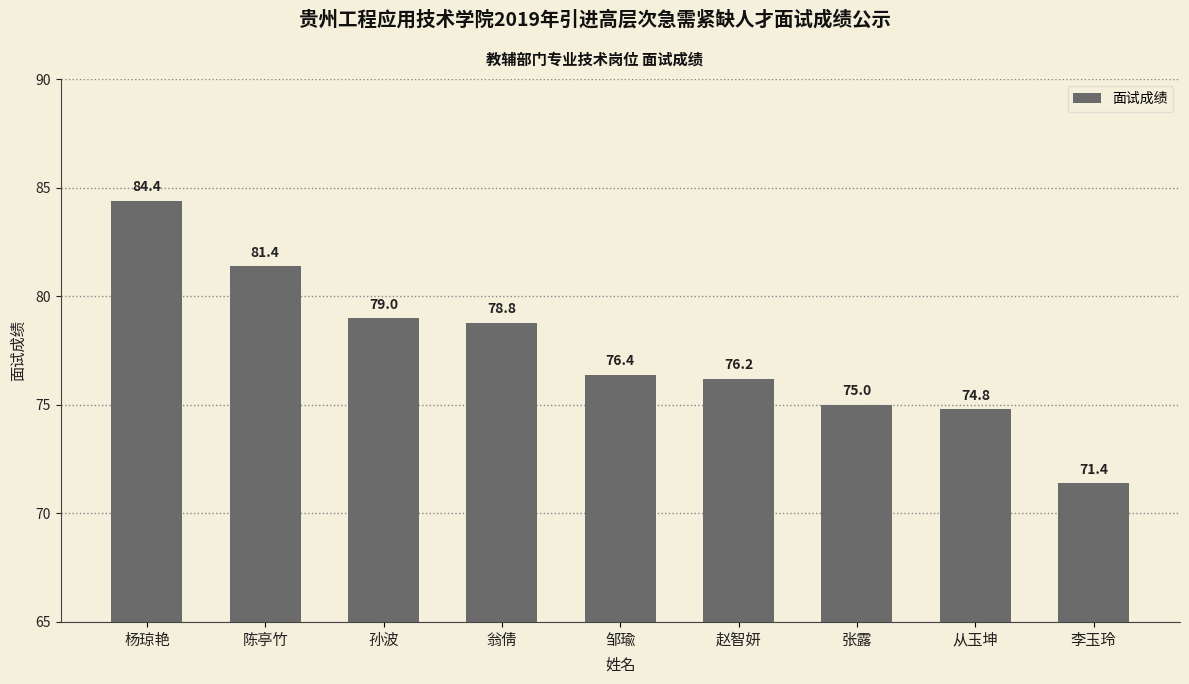

How many data points are less than 76?

3